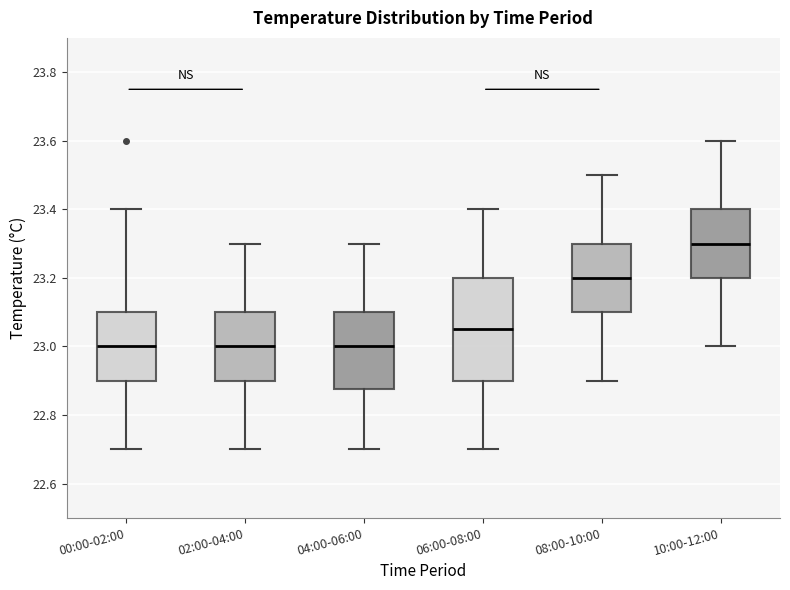

Which box is the tallest, from its lower edge to its upper edge?

06:00-08:00